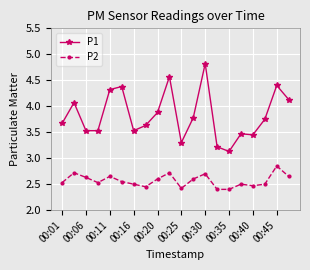

What is the difference between the maximum and minimum values in the P1 series?

1.7